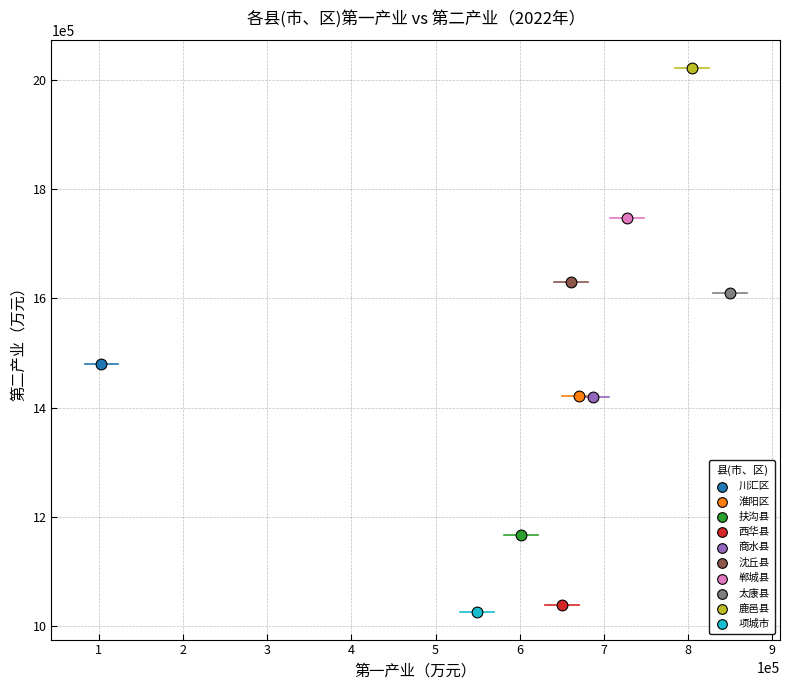

What are all the series names shown in the legend?

川汇区, 淮阳区, 扶沟县, 西华县, 商水县, 沈丘县, 郸城县, 太康县, 鹿邑县, 项城市